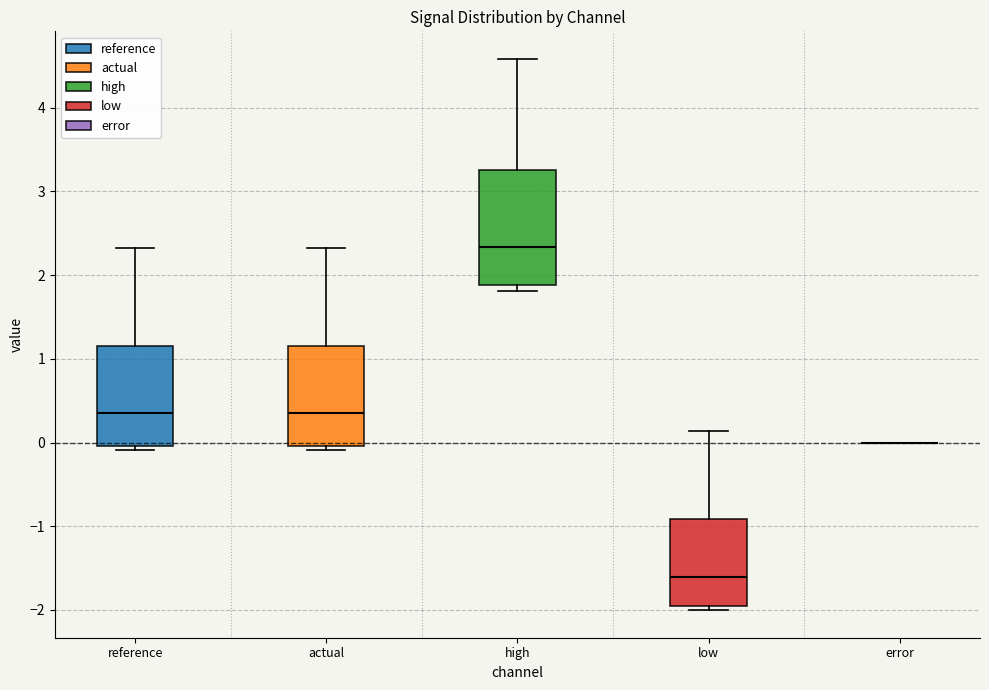

Which box is the tallest, from its lower edge to its upper edge?

high